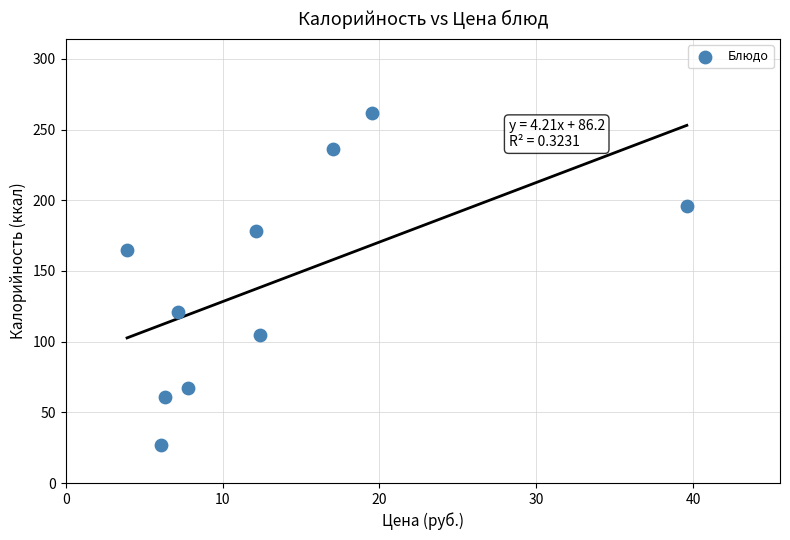

What is the range of Y values (max minus min)?

234.7